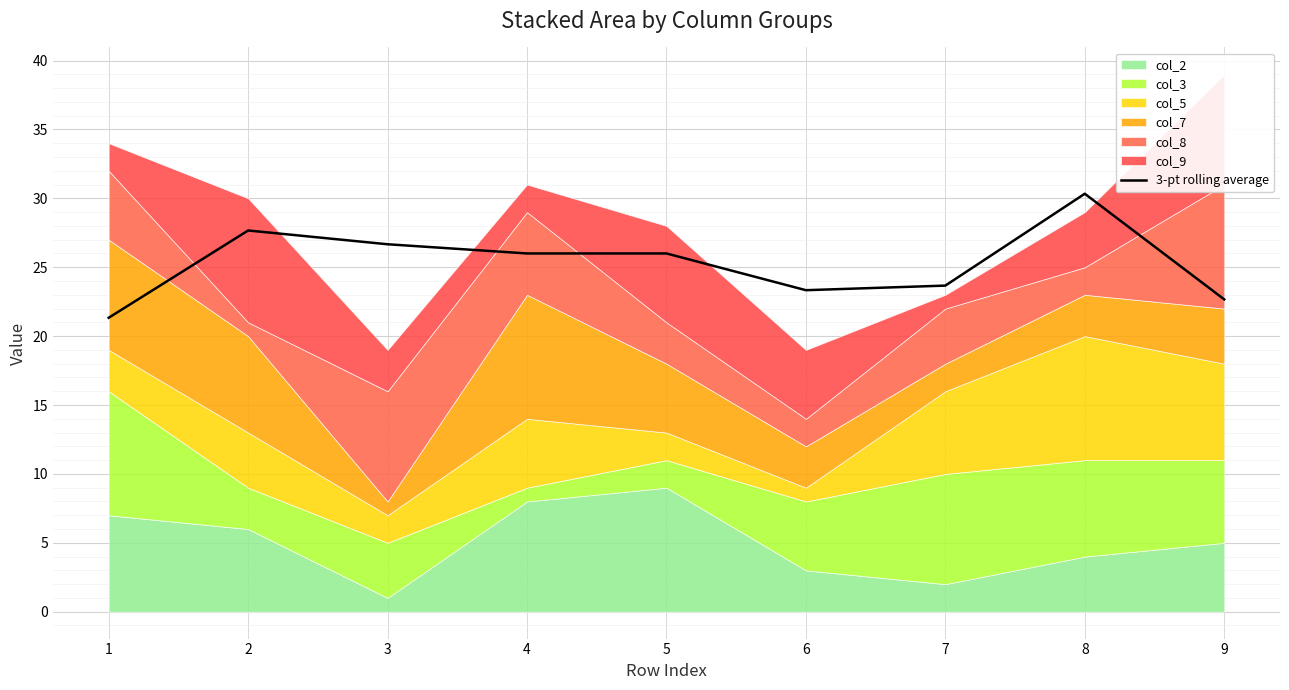

Where does the data first go above 25?

2